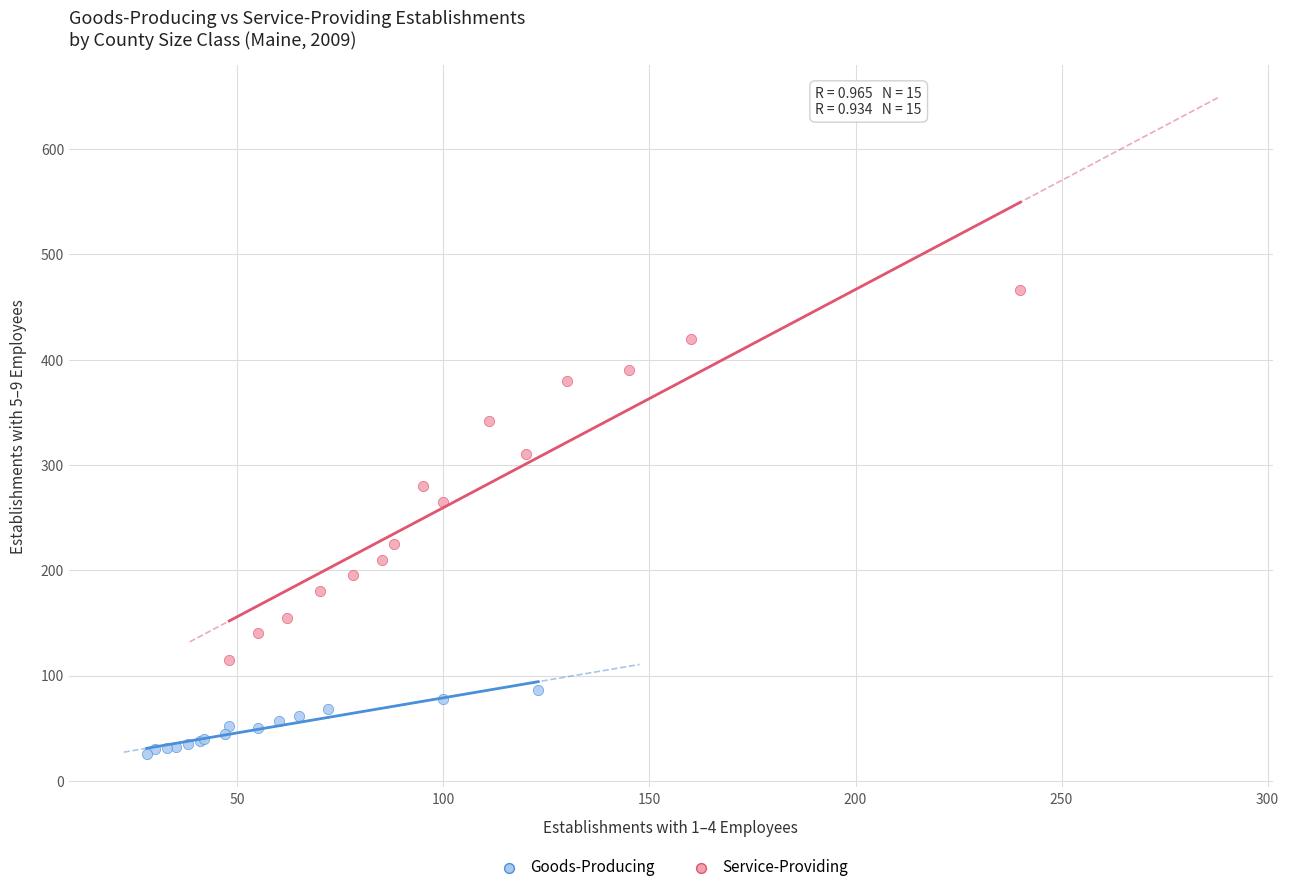

Which series has the widest spread of Y values?

Service-Providing